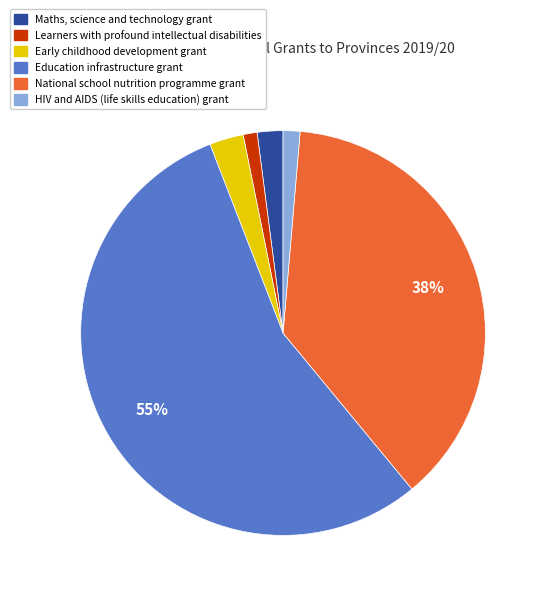

Does any single category account for the majority?

Yes